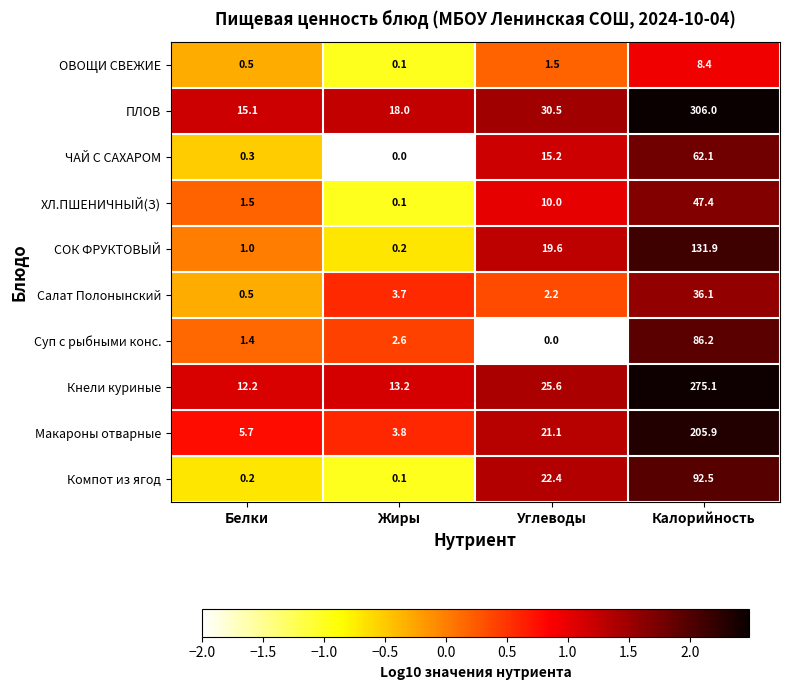

Which series changed the most between Углеводы and Калорийность?

ПЛОВ